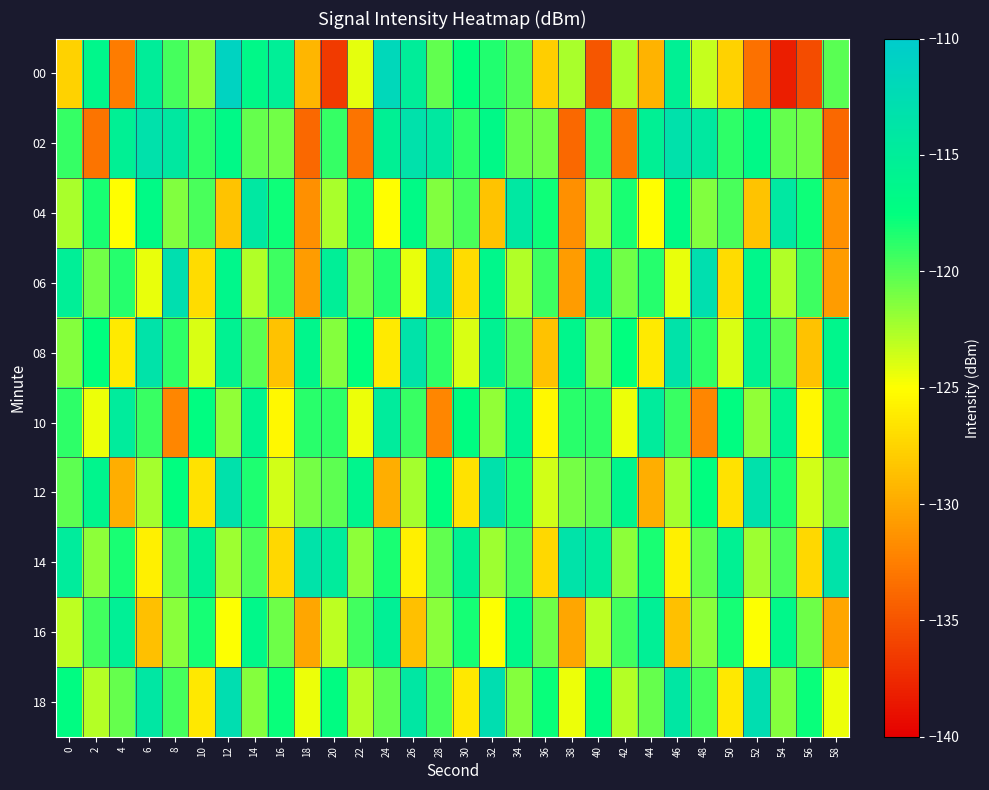

Which series has the largest range (max minus min)?

00